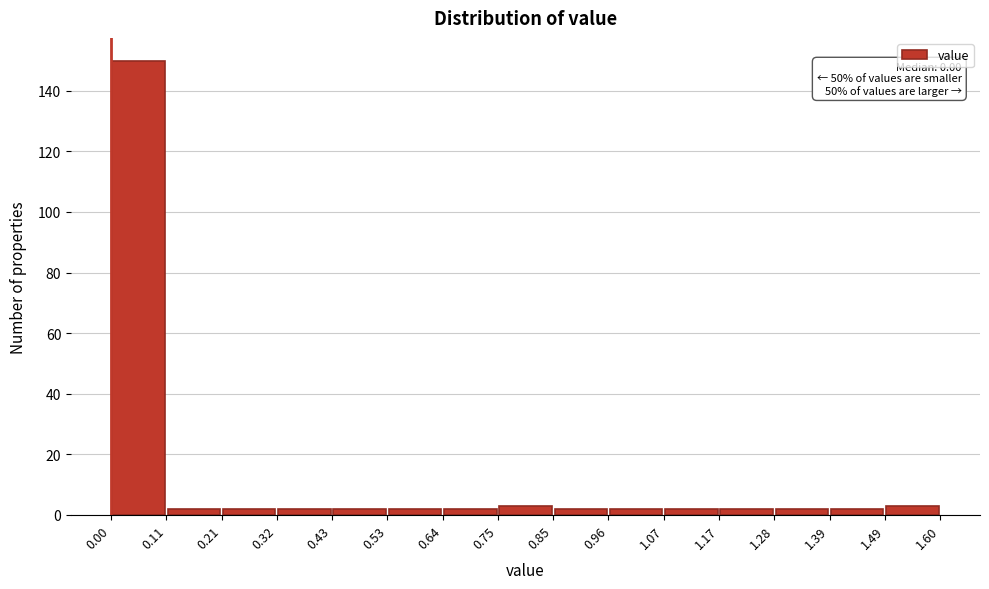

Which range on the x-axis has the tallest bar?

0.00 to 0.11